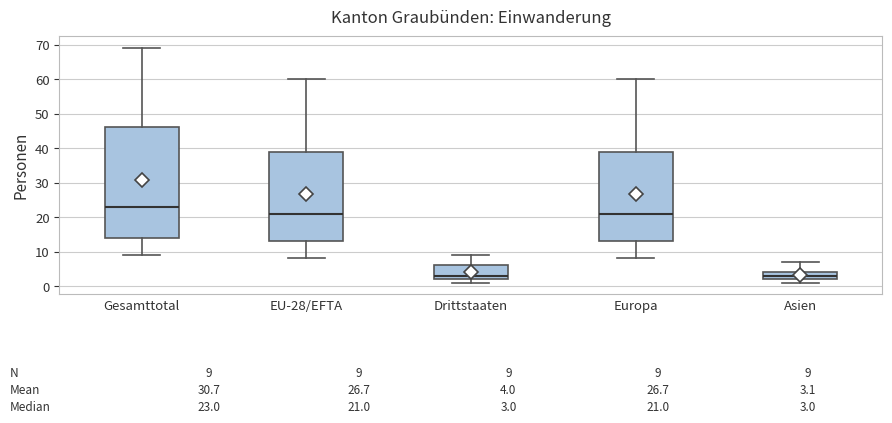

Comparing the boxes themselves (not the whiskers), which one is the tallest?

Gesamttotal